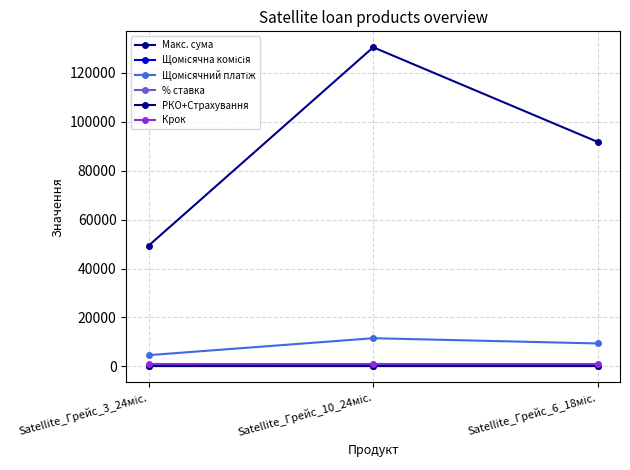

The value of Щомісячний платіж at Satellite_Грейс_10_24міс. is 3496.3. True or false?

False